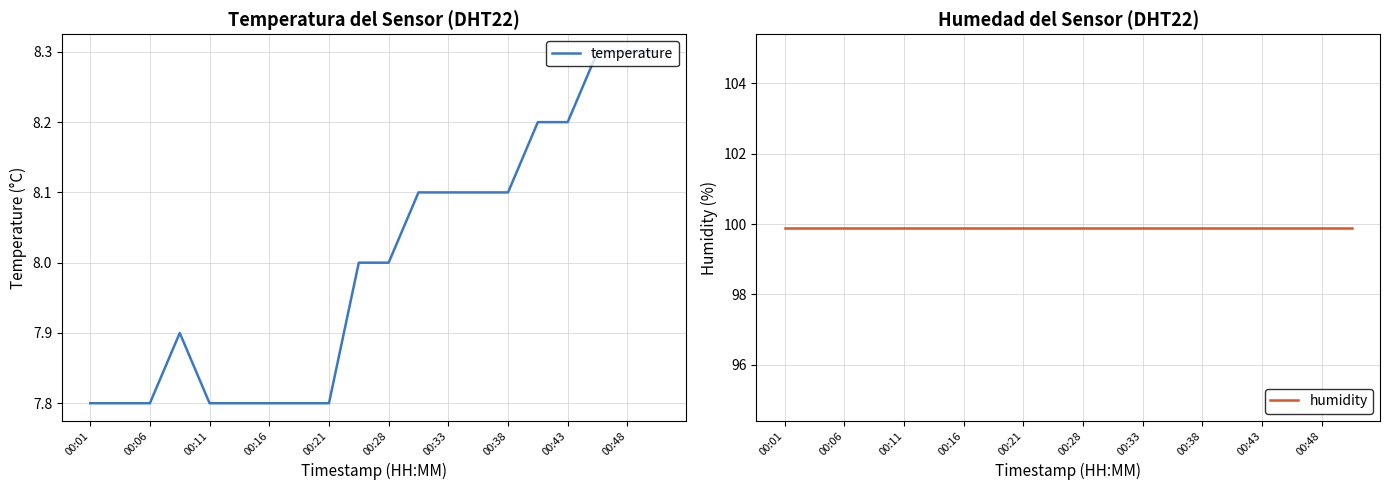

The temperature series shows 7.8 at 00:16. True or false?

True